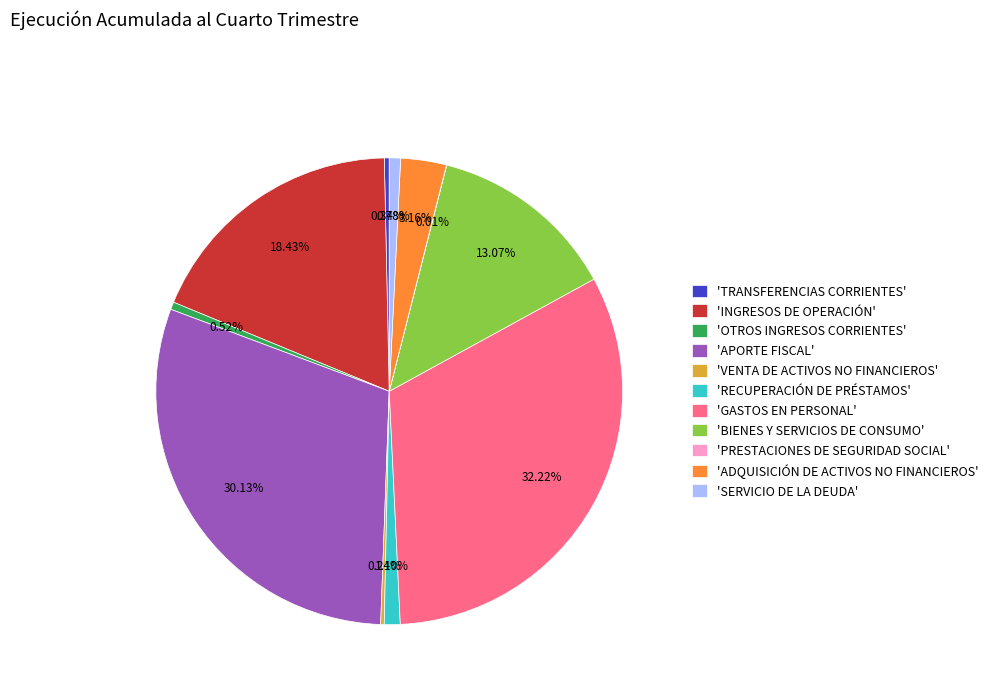

Which slice is the largest?

'GASTOS EN PERSONAL'